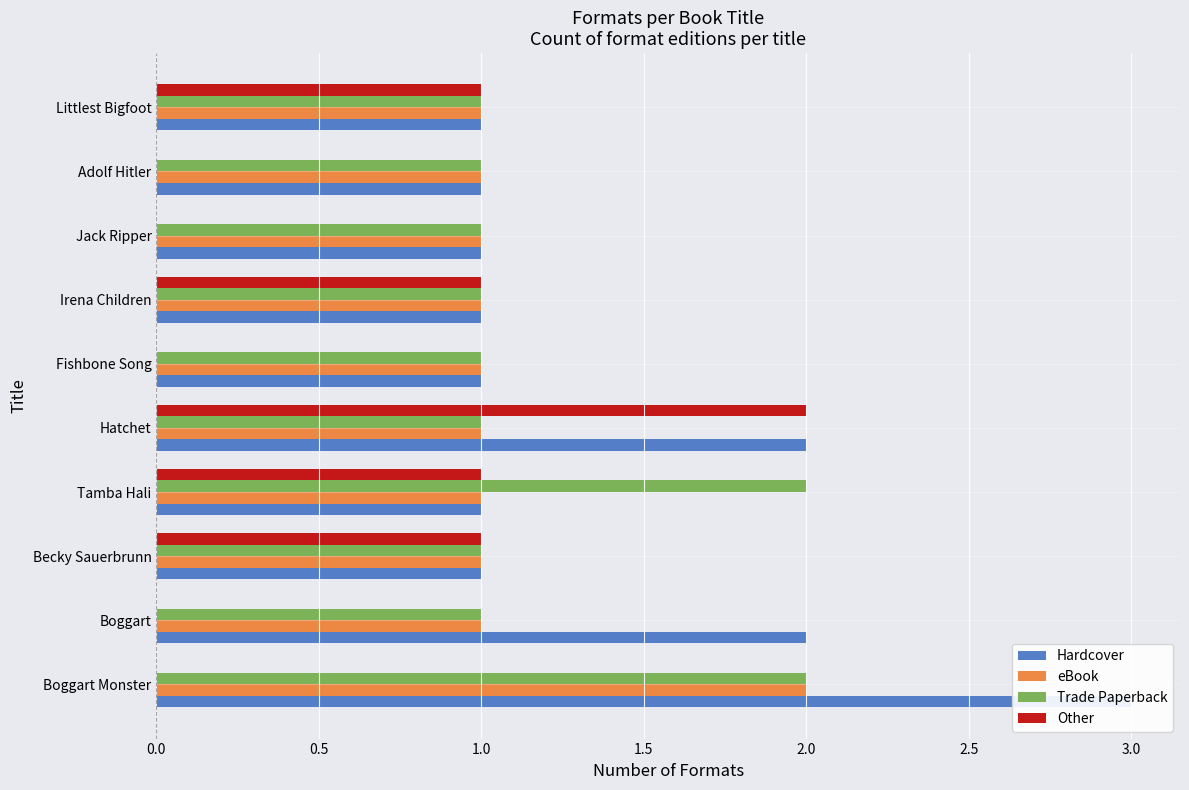

The value of Other at Boggart Monster is 1. True or false?

False